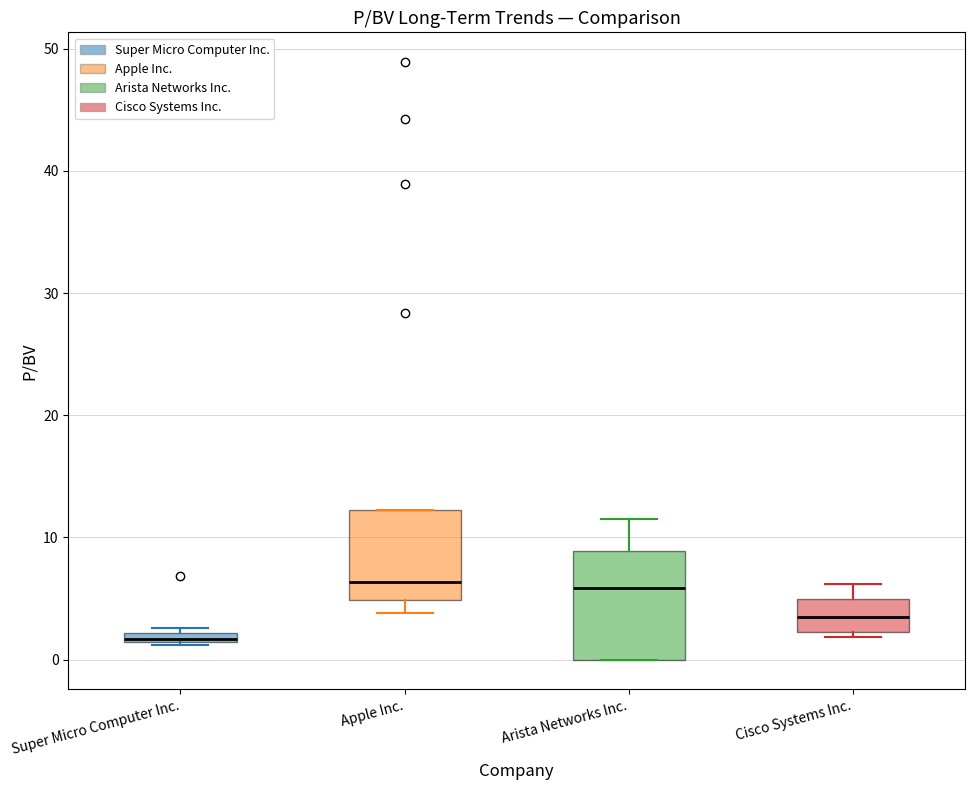

Where is the lower edge of the box for Apple Inc. on the y-axis? The values are not printed on the chart, so give them approximately, as read against the axis.

5